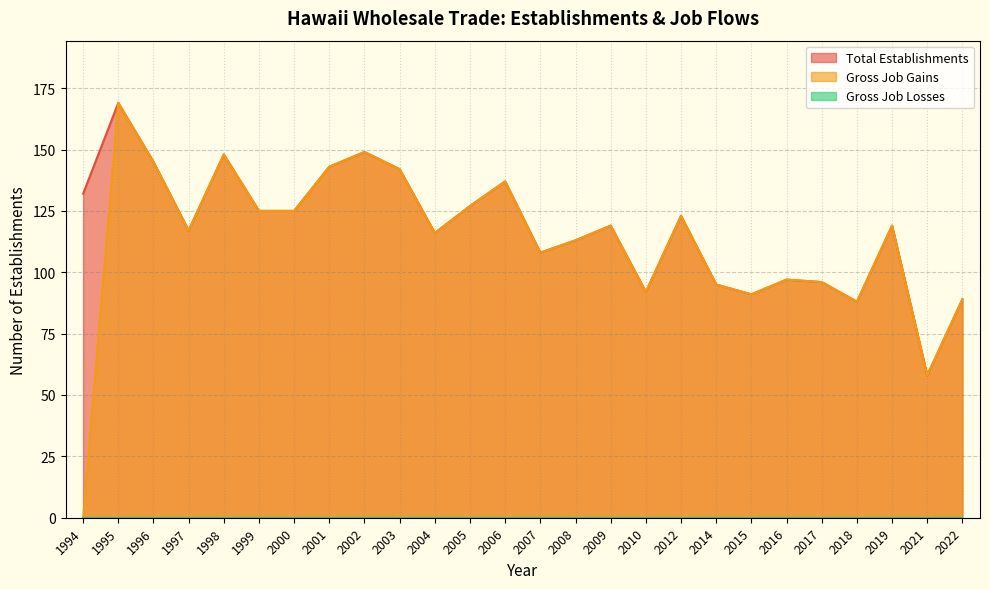

Which category has the lowest value across all series?

1994